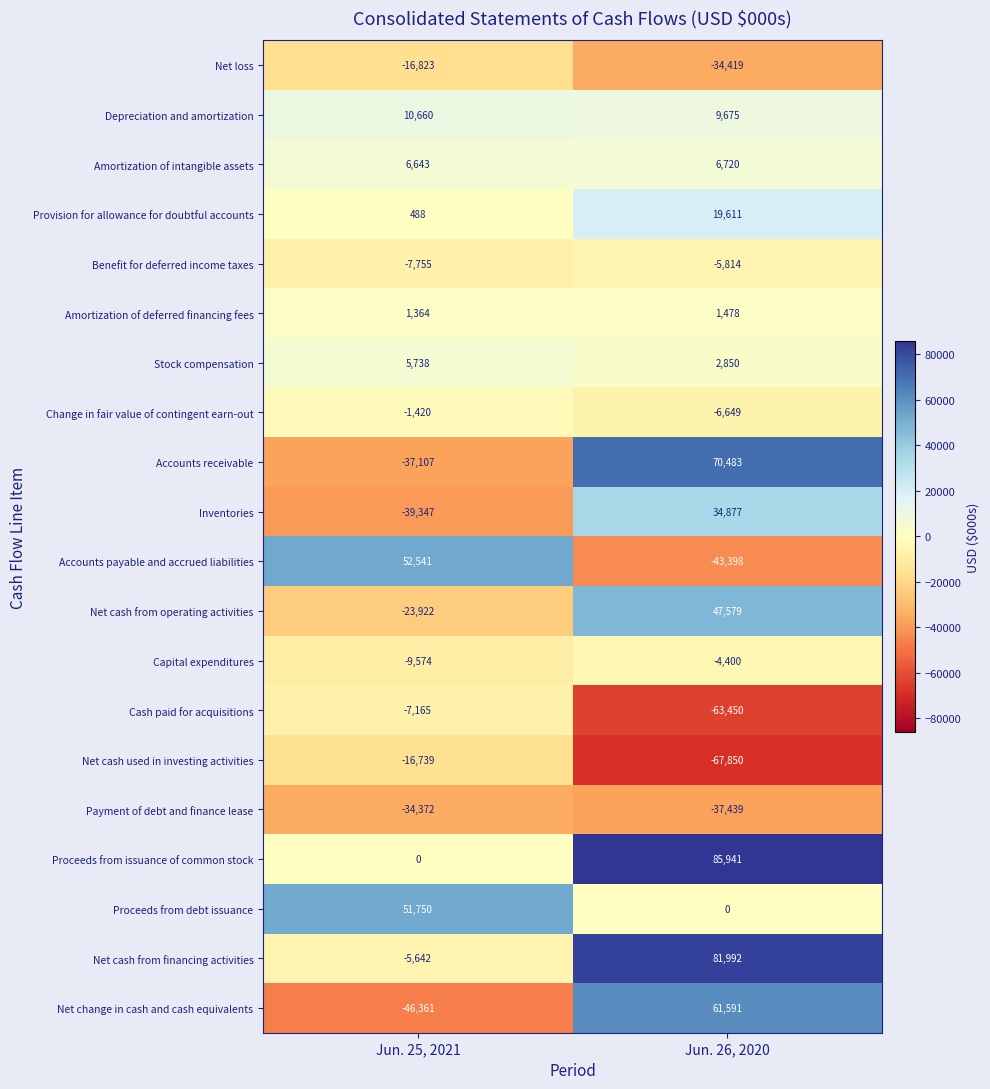

At Jun. 26, 2020, list the series in order from smallest to largest.

Net cash used in investing activities, Cash paid for acquisitions, Accounts payable and accrued liabilities, Payment of debt and finance lease, Net loss, Change in fair value of contingent earn-out, Benefit for deferred income taxes, Capital expenditures, Proceeds from debt issuance, Amortization of deferred financing fees, Stock compensation, Amortization of intangible assets, Depreciation and amortization, Provision for allowance for doubtful accounts, Inventories, Net cash from operating activities, Net change in cash and cash equivalents, Accounts receivable, Net cash from financing activities, Proceeds from issuance of common stock